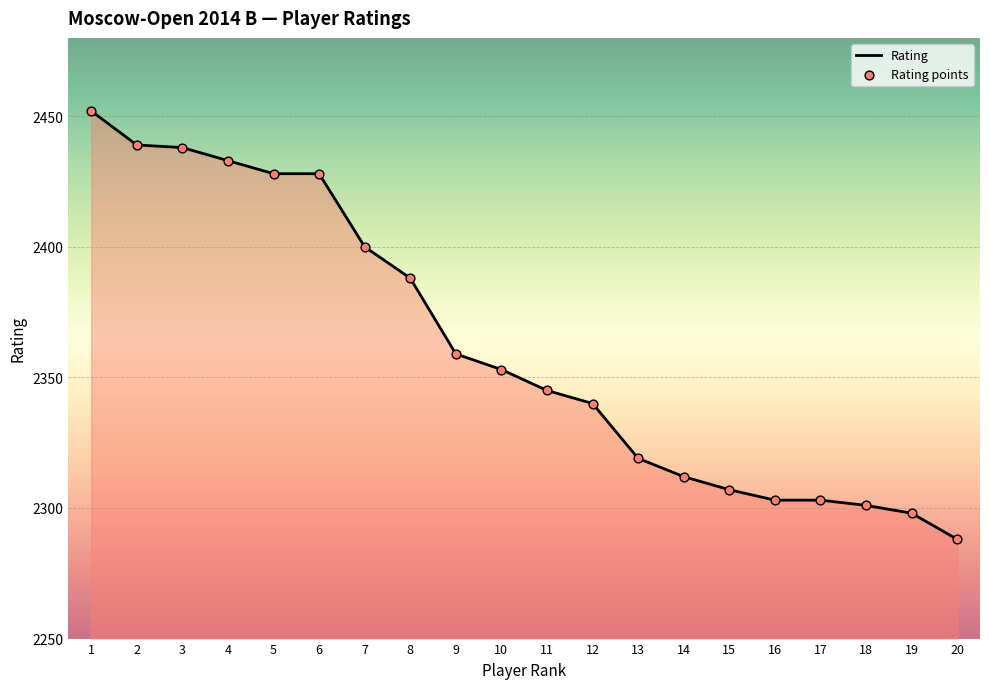

What is the difference between the values at 4 and 7?

33